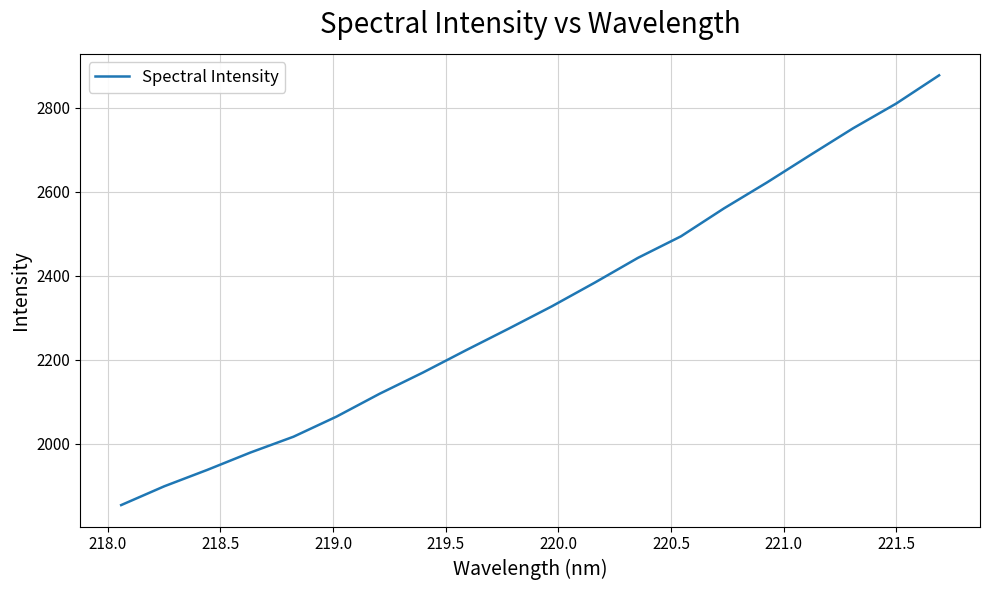

What is the difference between the maximum and minimum values?

1024.2